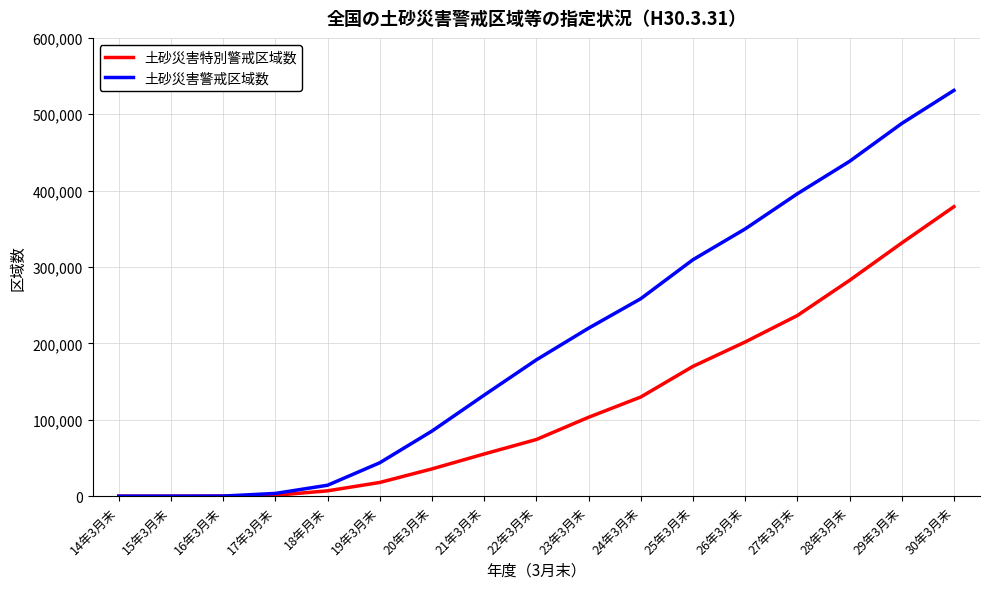

Rank the series by their maximum value, from highest to lowest.

土砂災害警戒区域数, 土砂災害特別警戒区域数